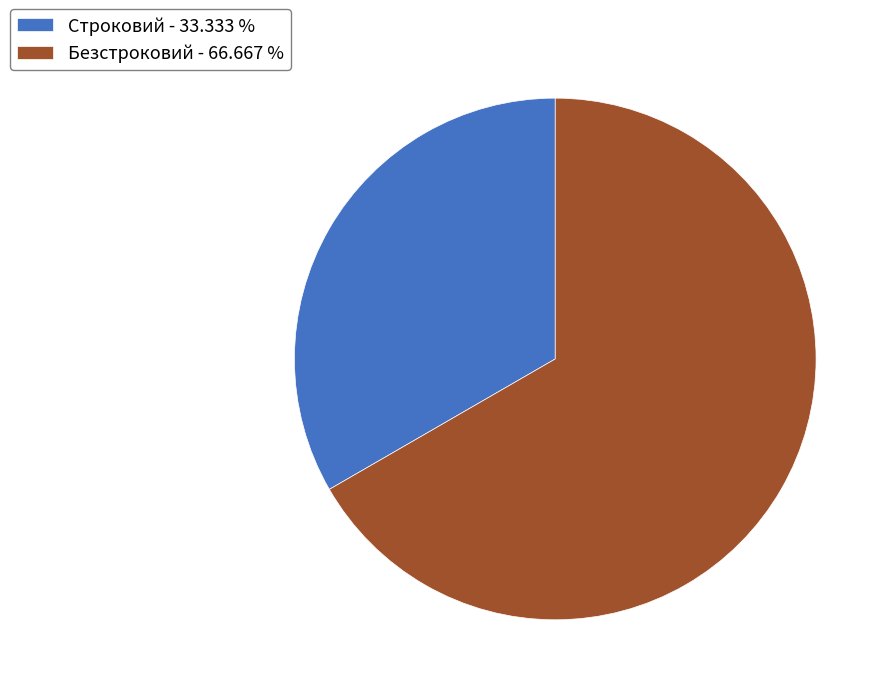

Is there a majority slice in this chart?

Yes